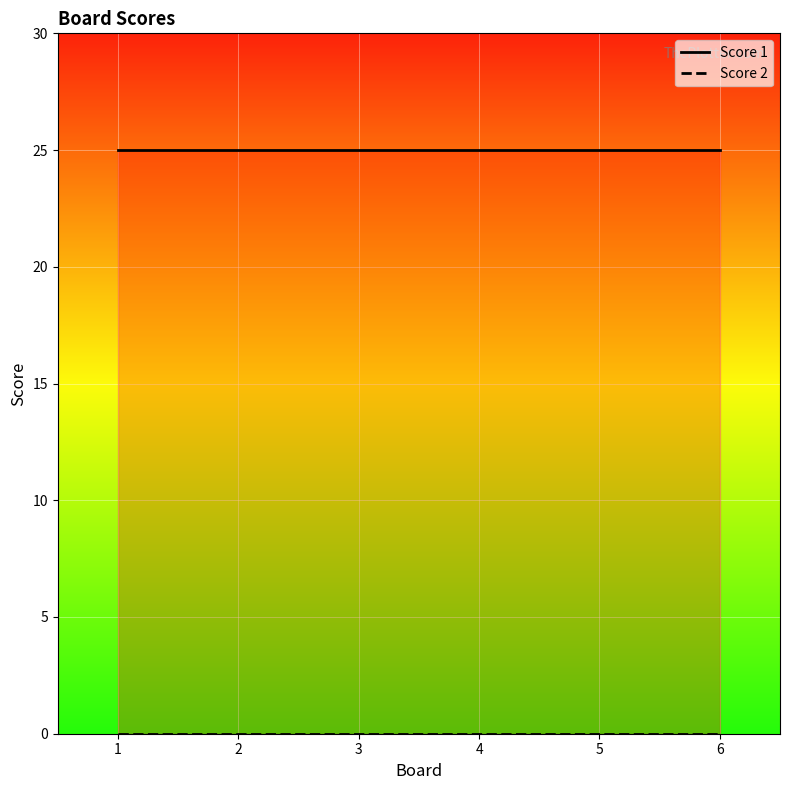

Which series has the largest range (max minus min)?

Score 1